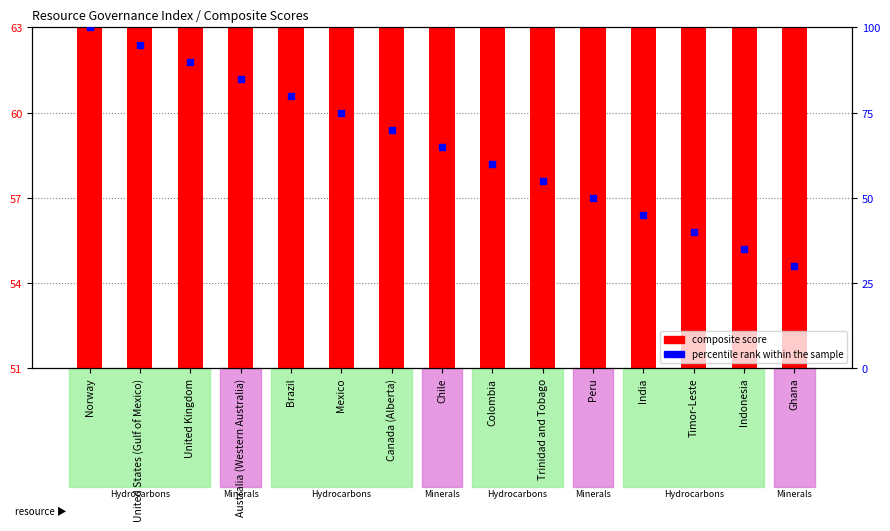

Which series contains the lowest Y value?

percentile rank within the sample